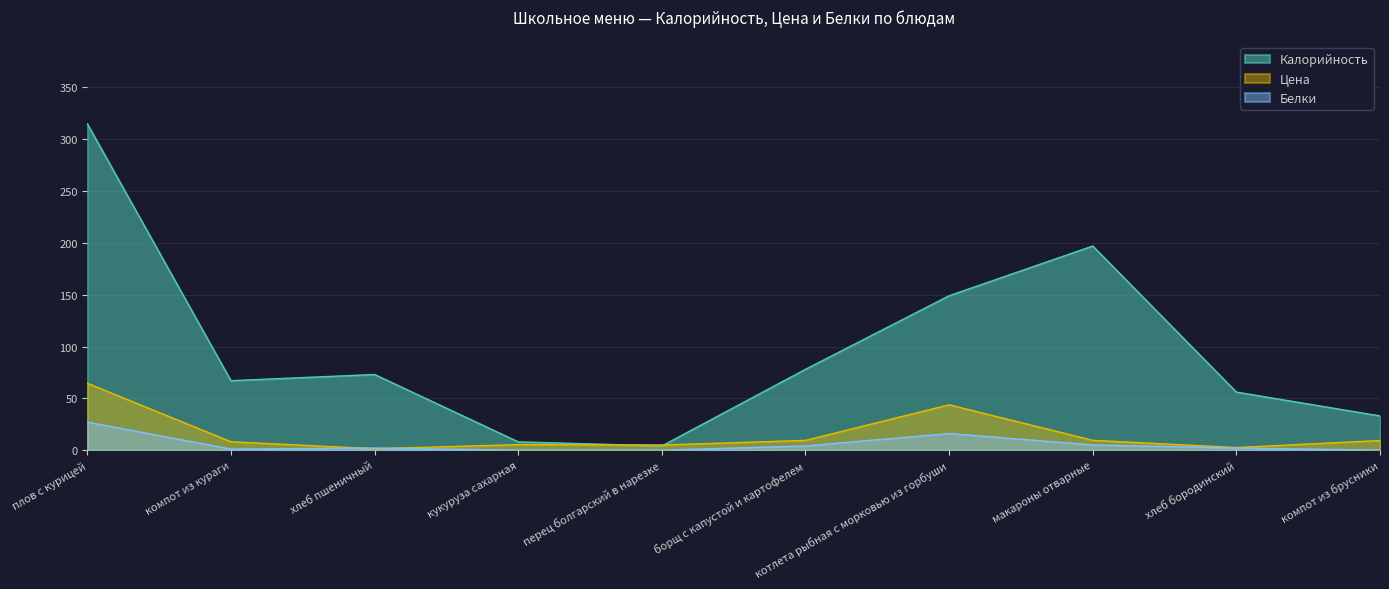

Which series has the widest spread of values?

Калорийность